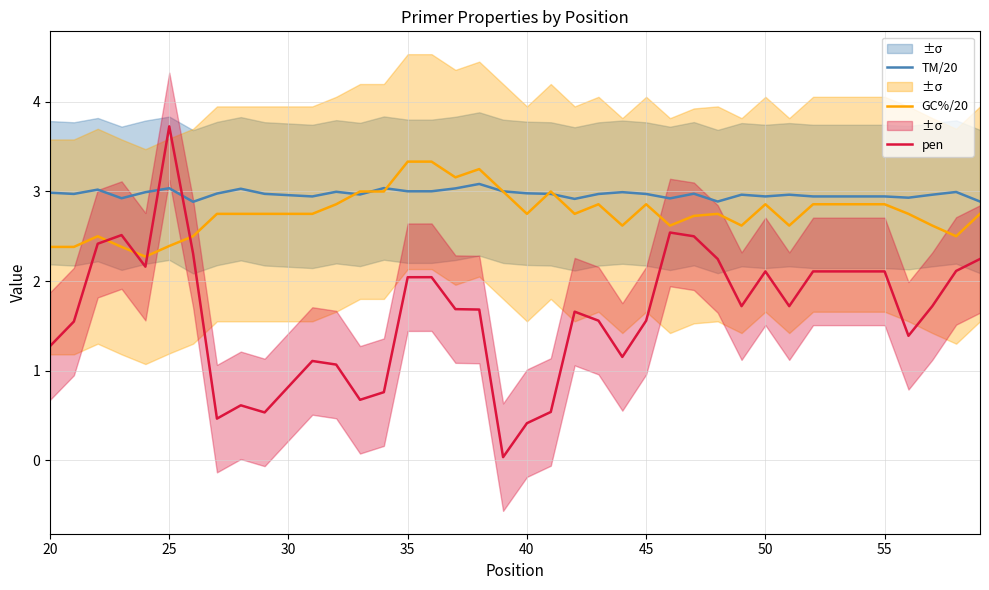

How many intersections are there between TM/20 and pen?

2